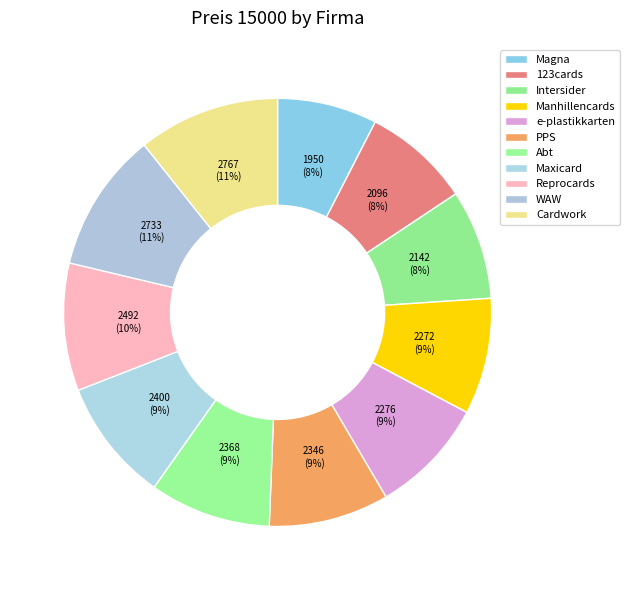

Is it true that Maxicard is 22% of the pie?

False